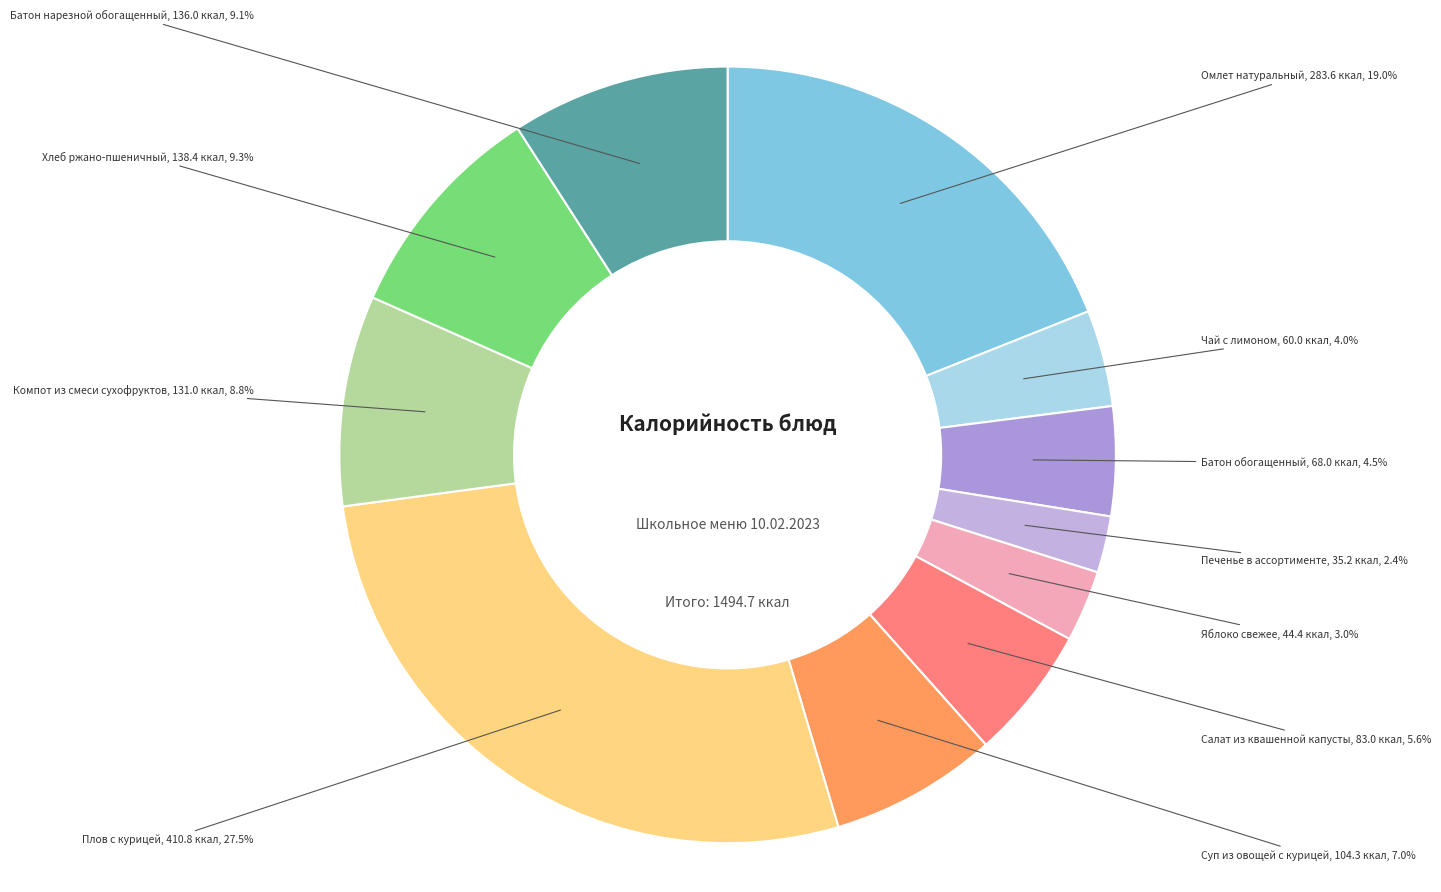

To the nearest percent, what is the difference between the largest and smallest slice percentages?

25%